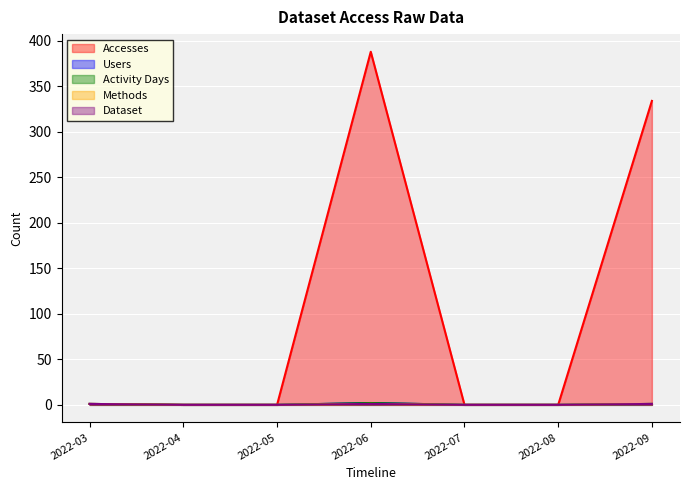

How many interior local peaks does the Activity Days series have?

1